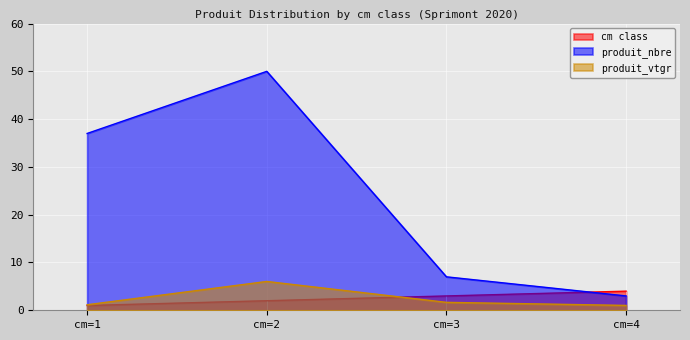

Which series has the largest range (max minus min)?

produit_nbre